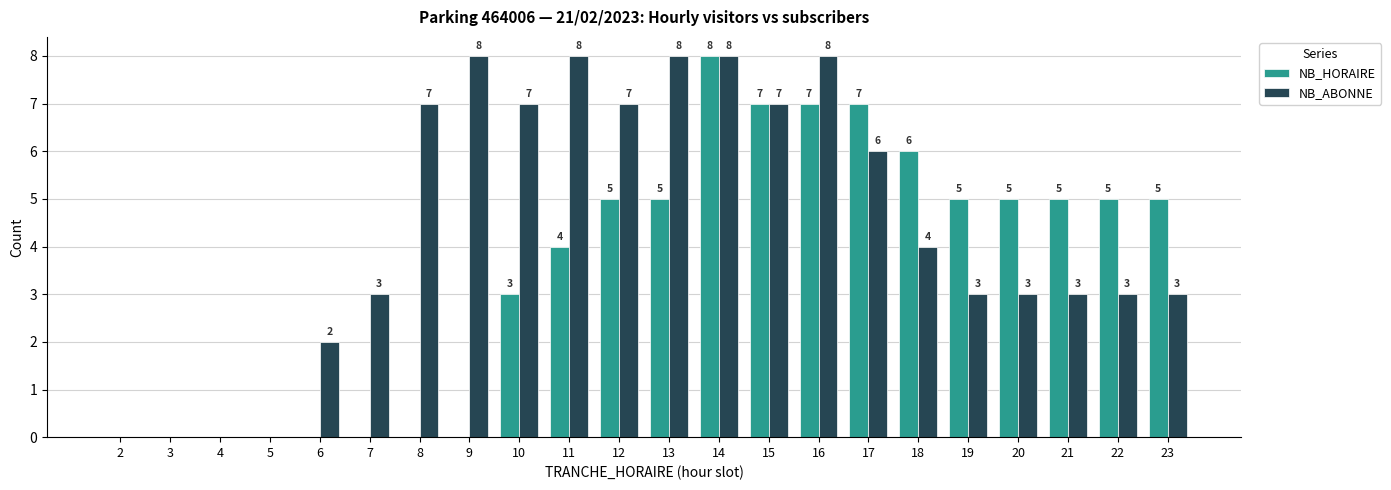

How many NB_HORAIRE values are between 0 and 5?

17